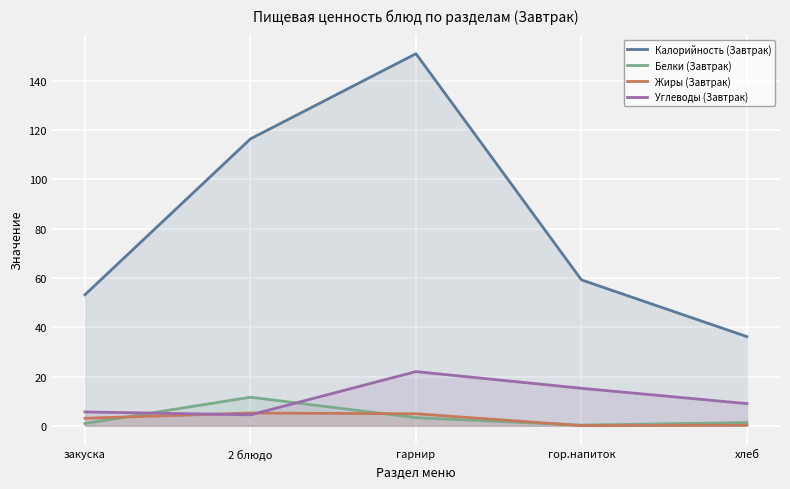

Which category has the highest value in the Жиры (Завтрак) series?

2 блюдо